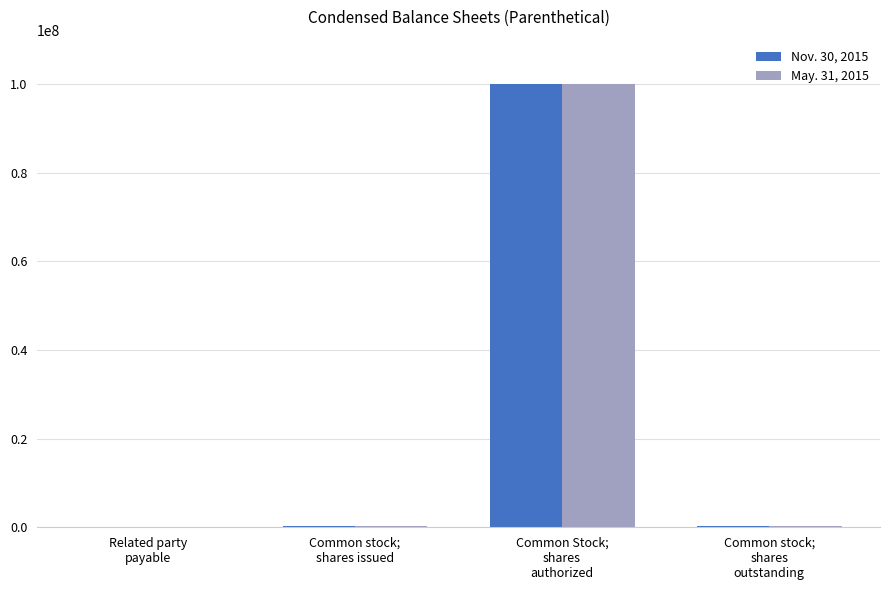

At which label does May. 31, 2015 reach its peak?

Common Stock;
shares
authorized